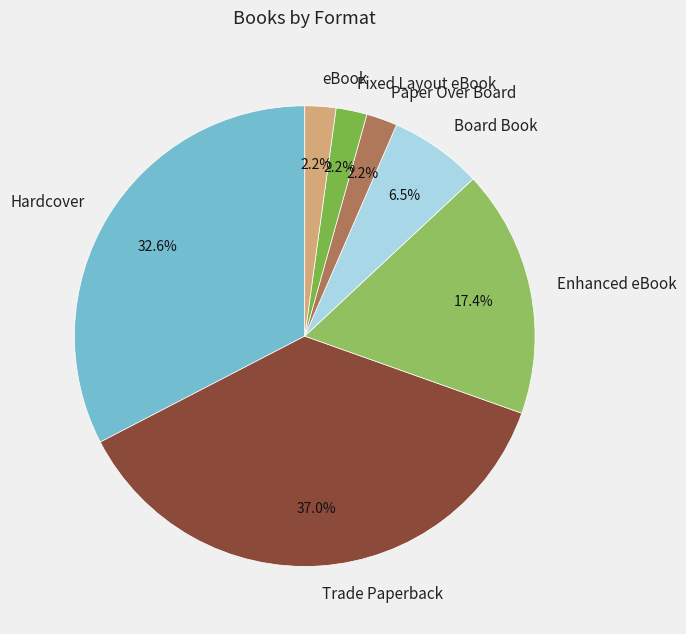

Does any single category account for the majority?

No